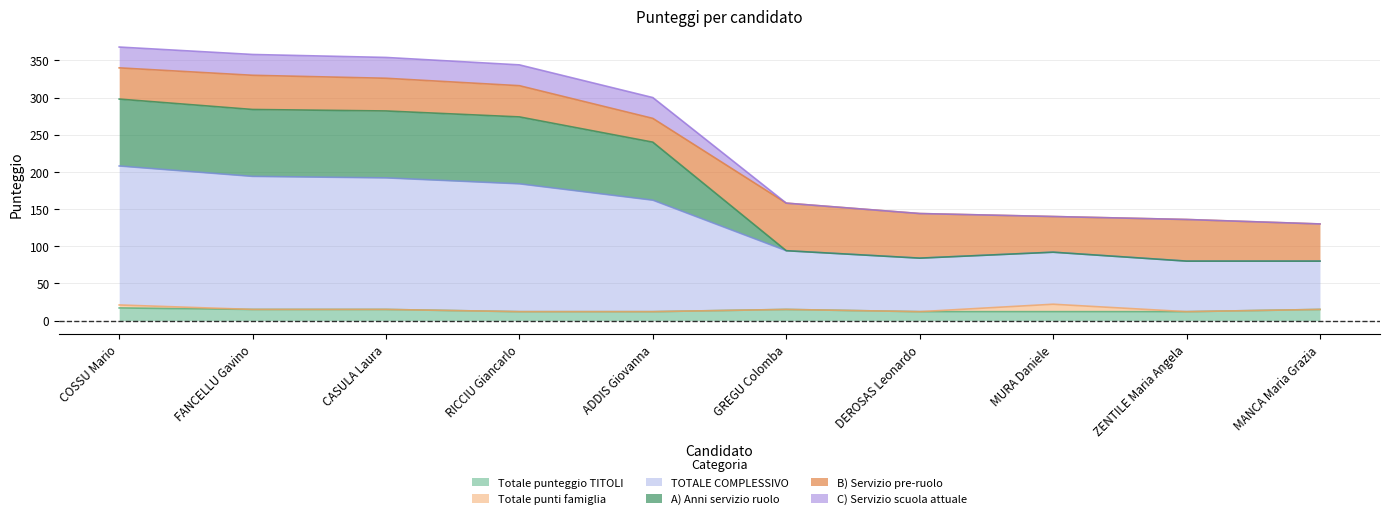

Which series has the largest range (max minus min)?

TOTALE COMPLESSIVO